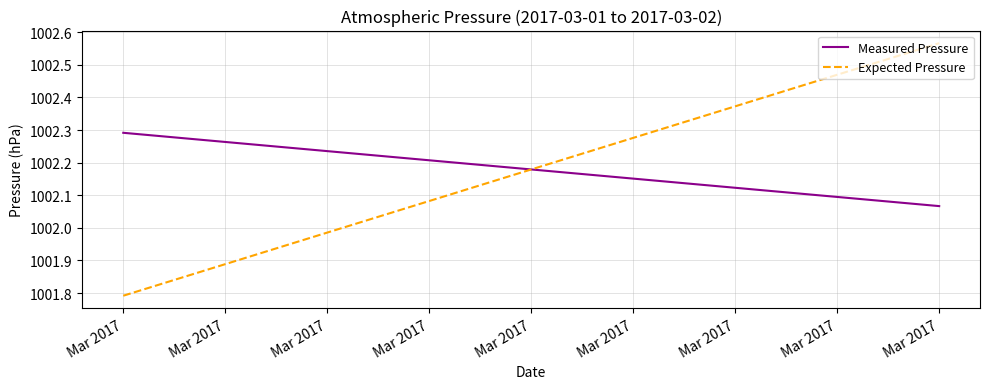

At how many categories does at least one series exceed 1002?

2